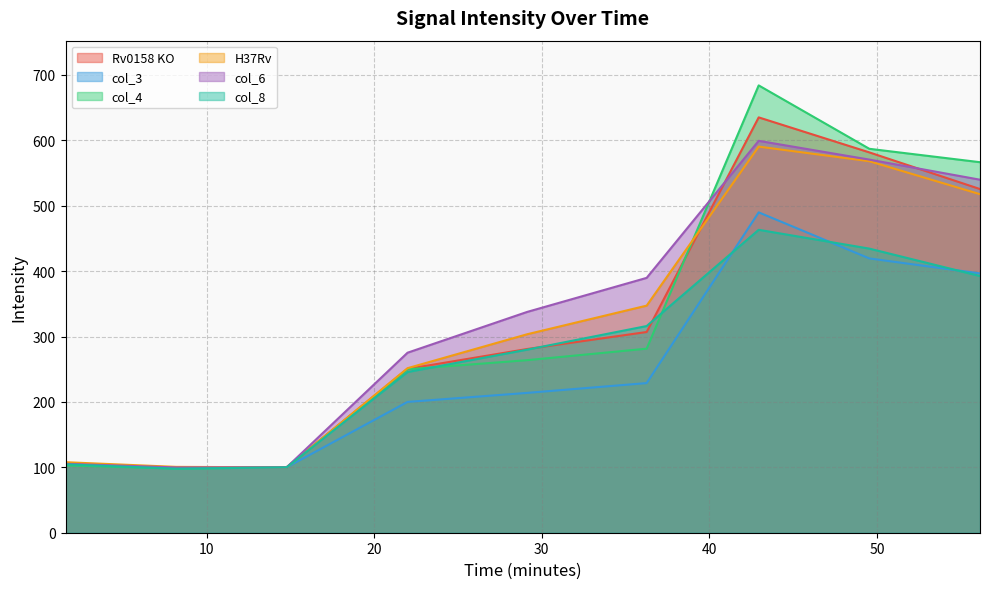

What is the difference between the second highest and second lowest values in the col_4 series?

487.0